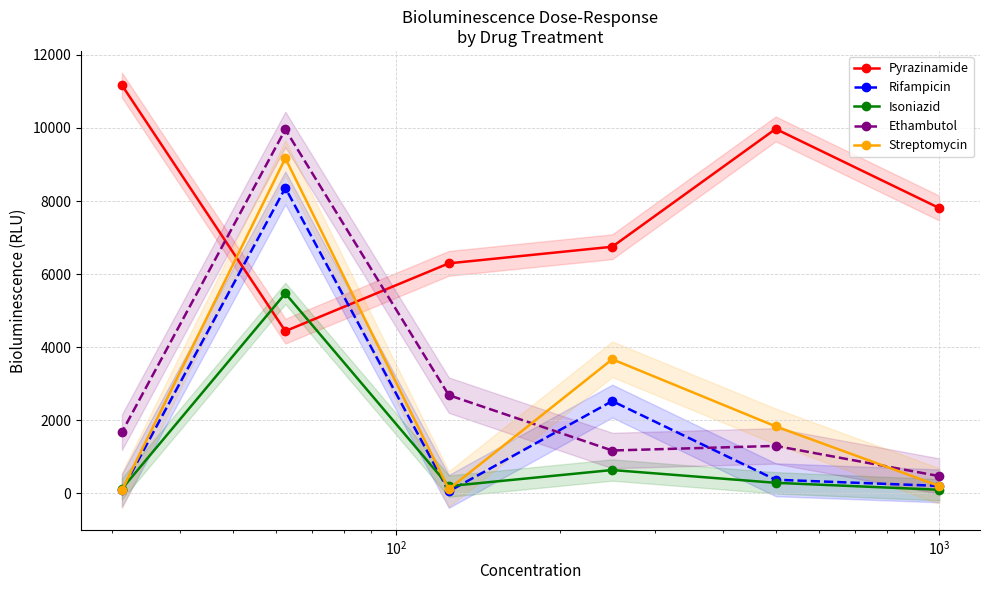

What is the highest value of the Streptomycin series?

9172